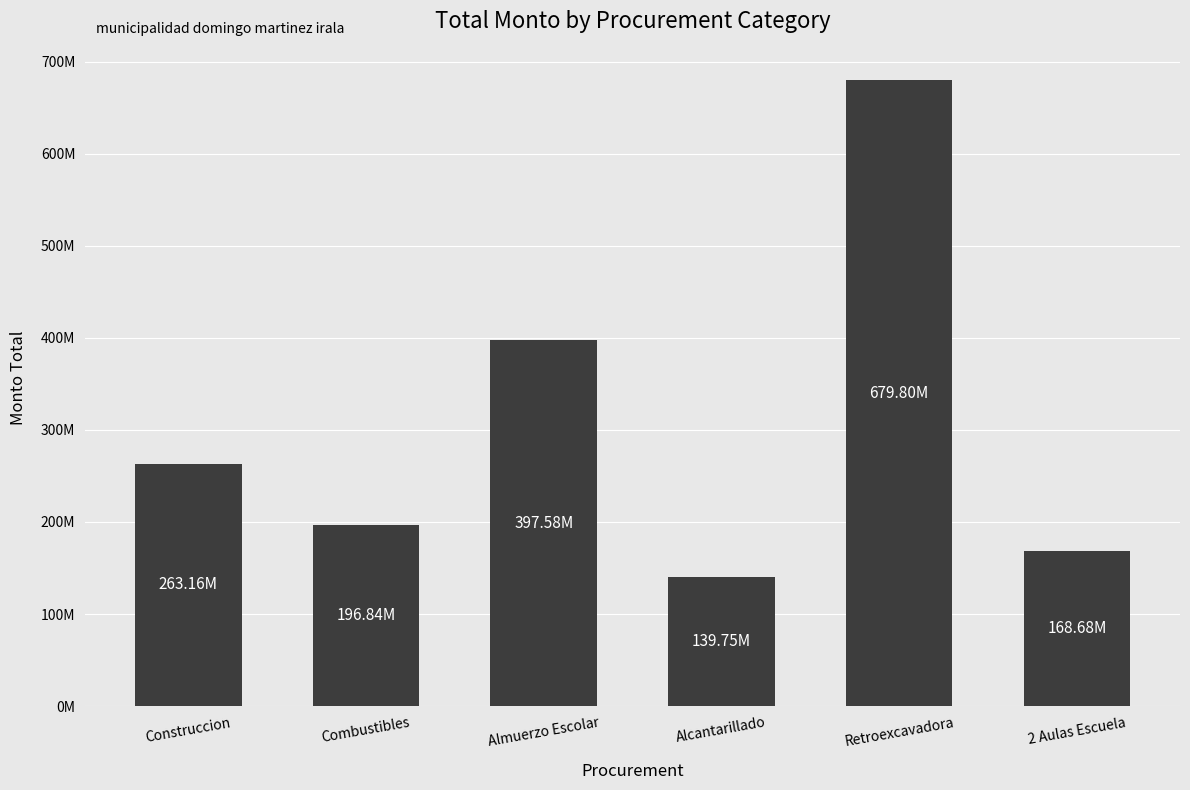

What is the smallest value displayed?

139746116